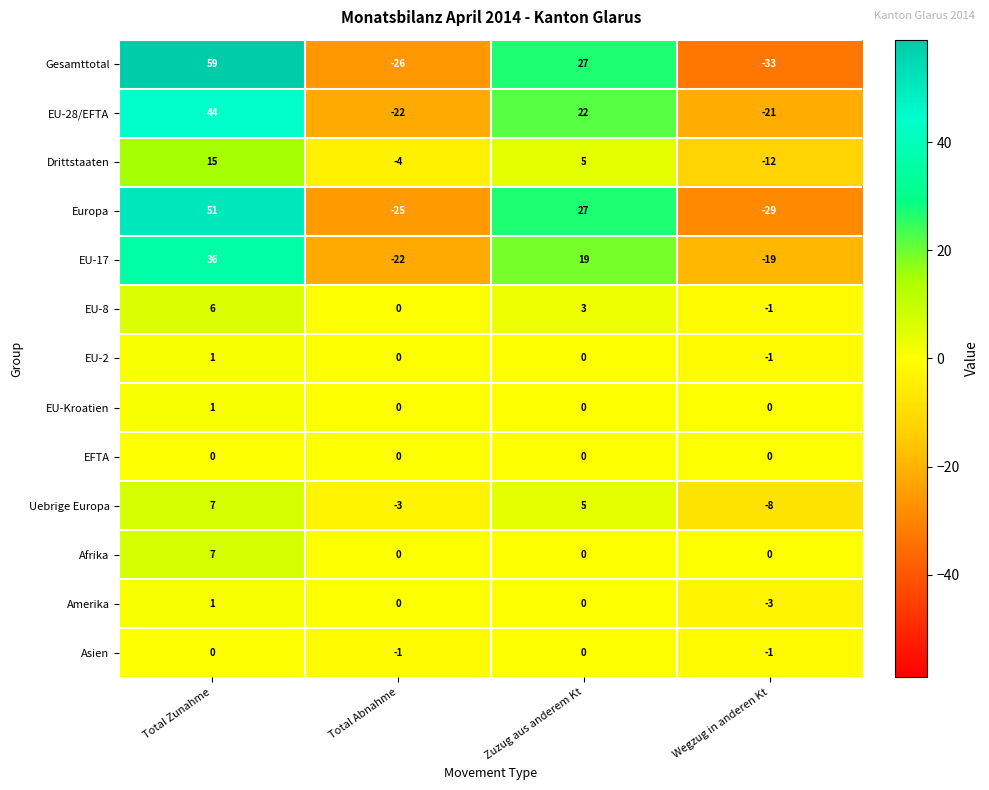

At which category is the sum across all series the highest?

Total Zunahme